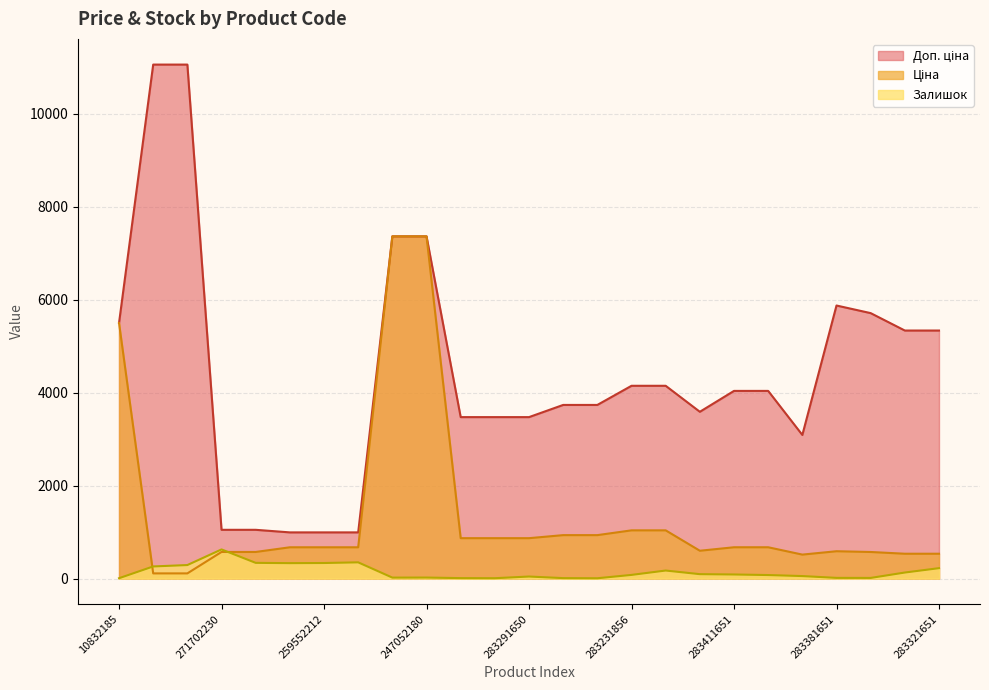

The value of Доп. ціна at 283291856 is 3472.1. True or false?

True